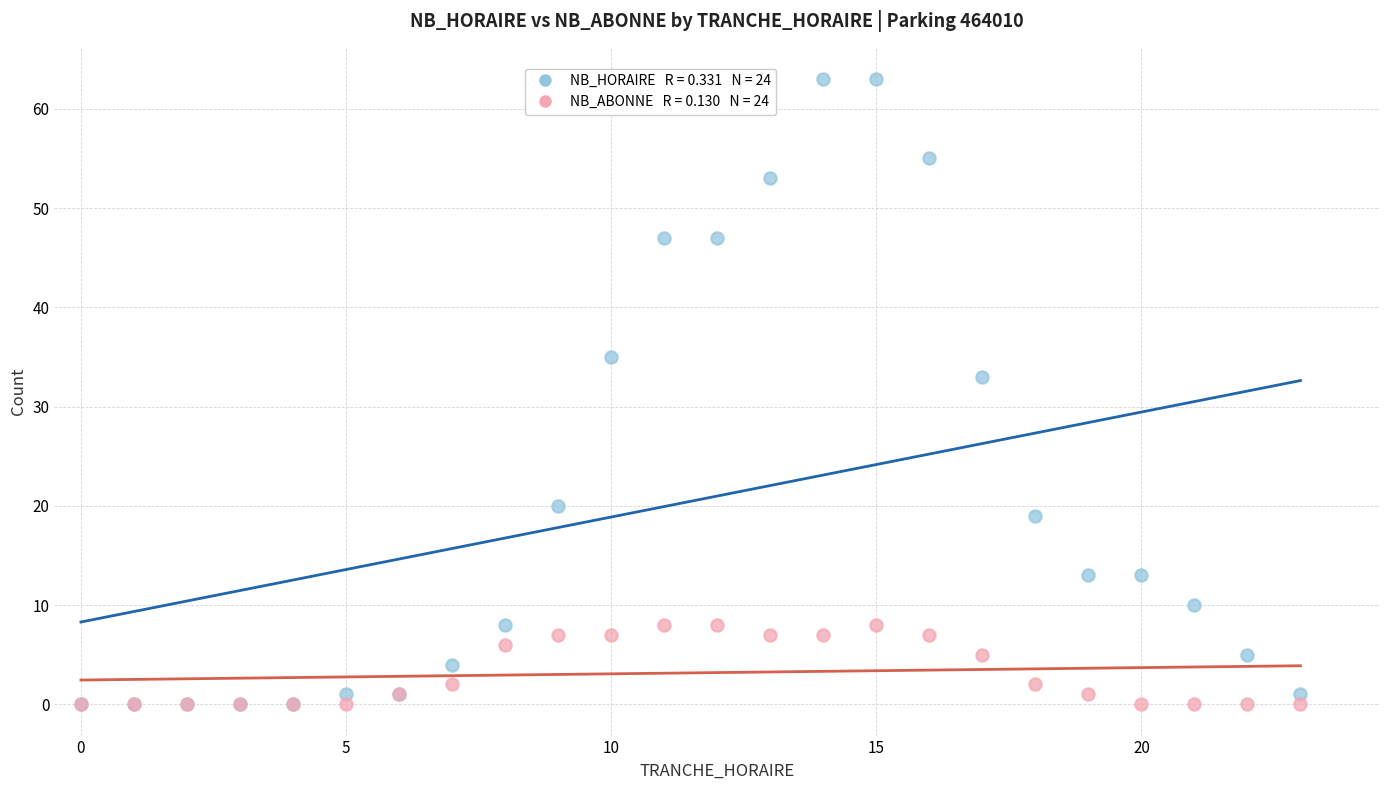

Across all series, what Y value is closest to 31?

33